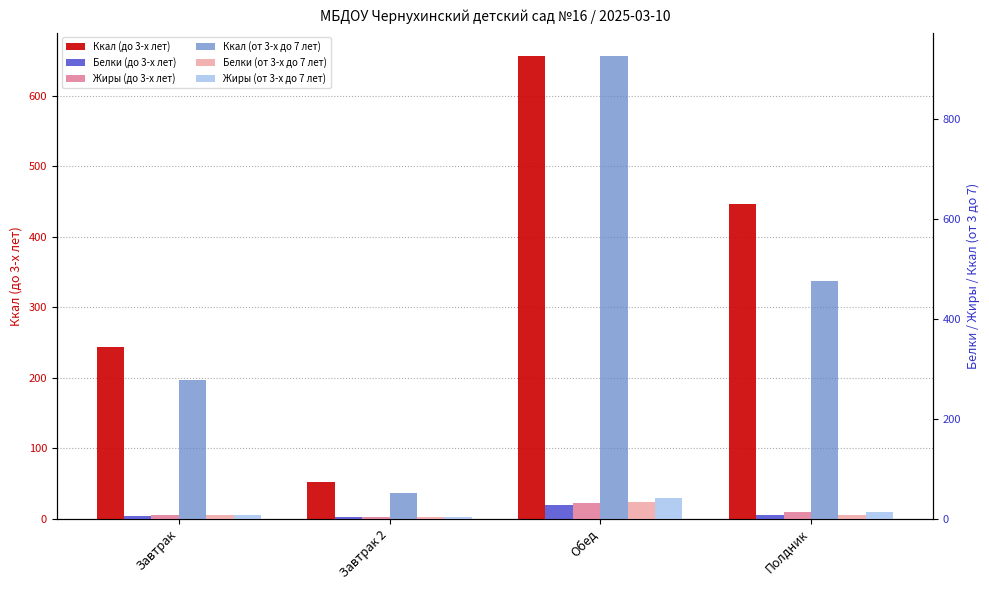

What is the minimum value shown in the chart?

2.5